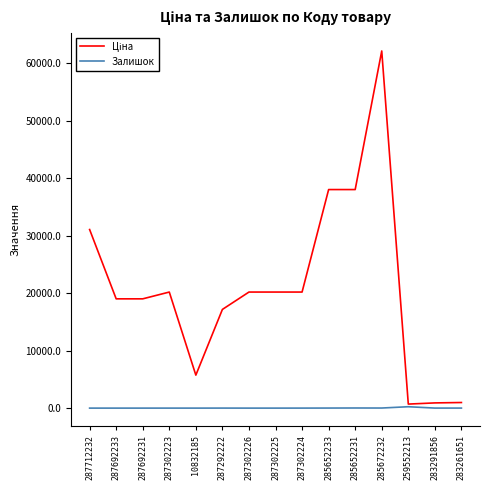

What is the greatest value displayed?

62116.9